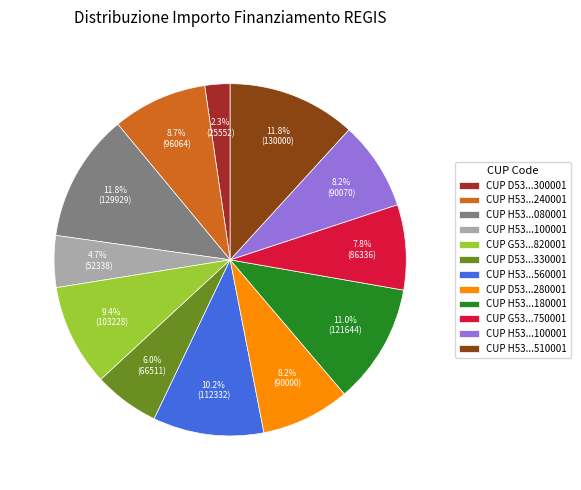

How many slices are in this pie chart?

12